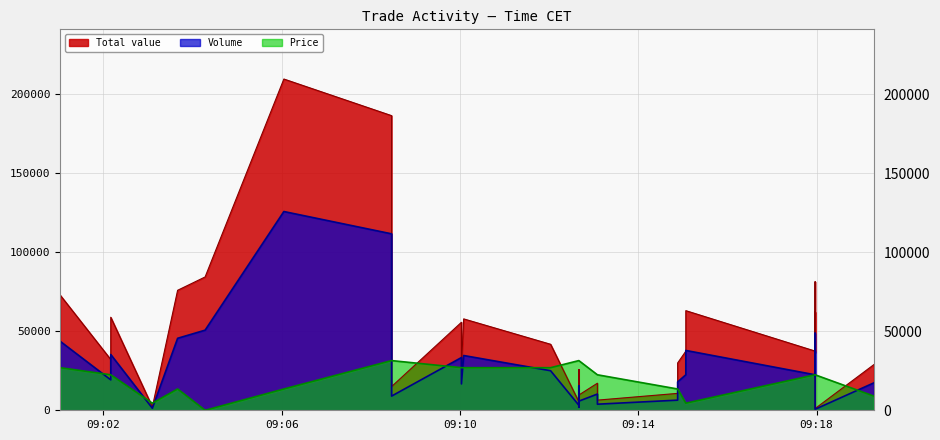

What is the value of the Price point at the 13th from the left?

26964.0